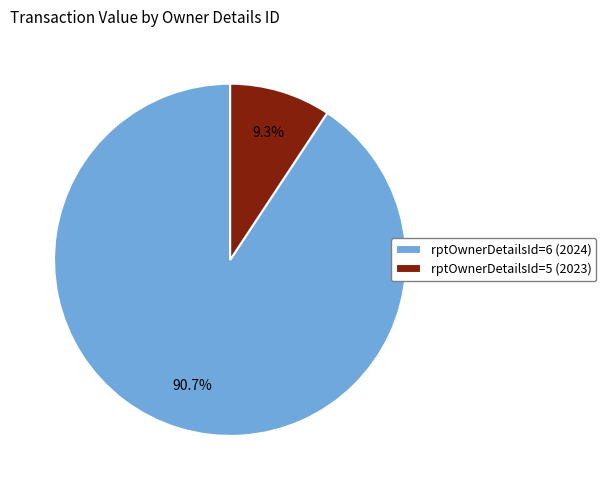

To the nearest percent, what is the combined percentage of rptOwnerDetailsId=5 (2023) and rptOwnerDetailsId=6 (2024)?

100%